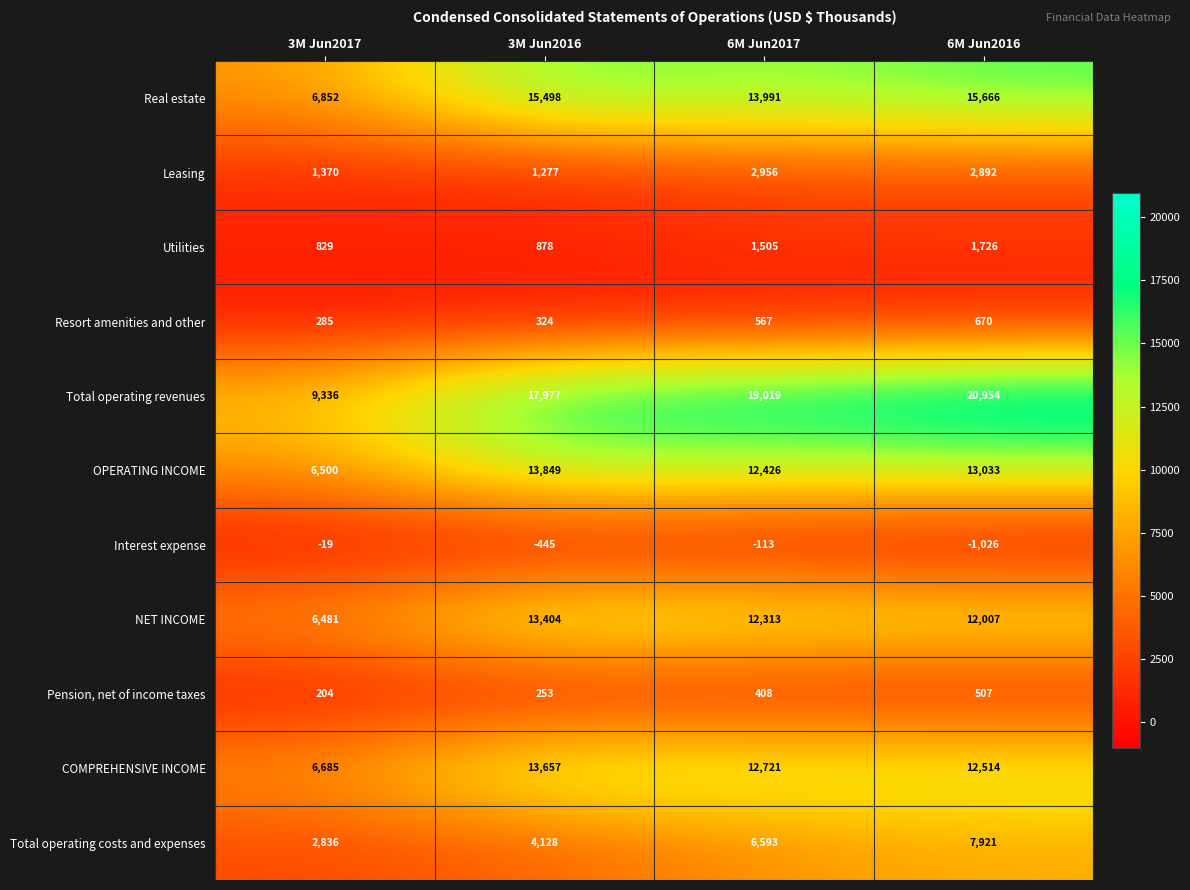

What is the maximum value shown in the chart?

20954